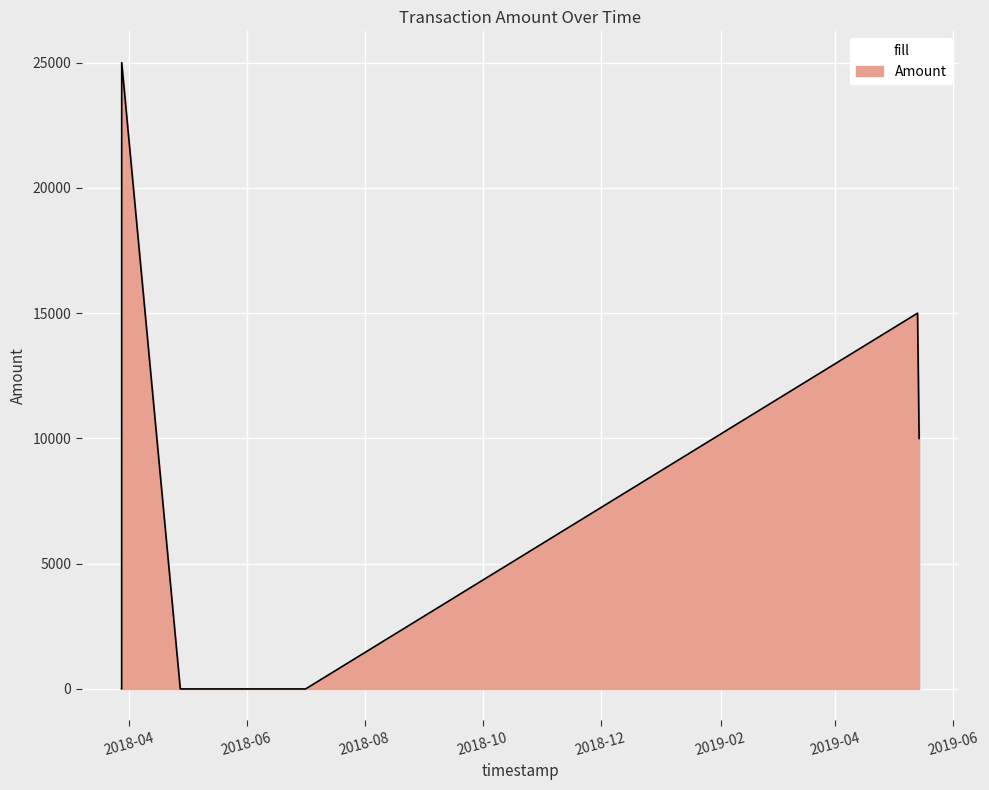

Is it true that the value at 2018-03-28 09:38:52 is -13079?

False